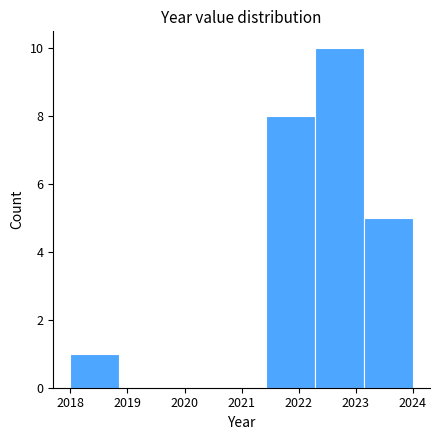

Which range on the x-axis has the tallest bar?

2022.3 to 2023.1